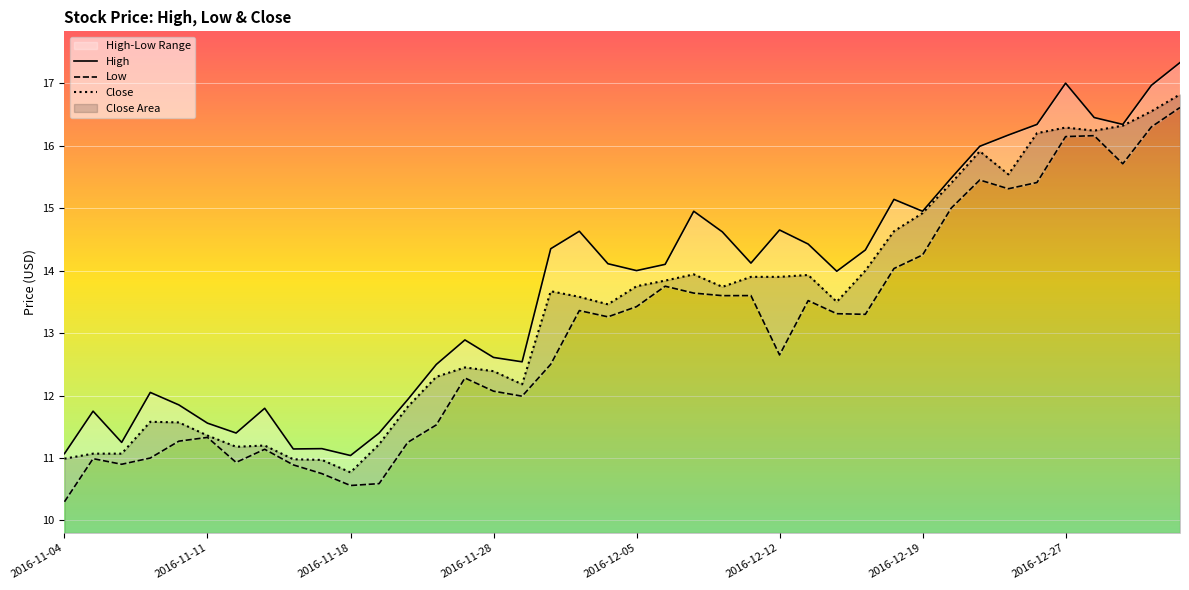

The value of High at 2016-12-21 is 22.2. True or false?

False